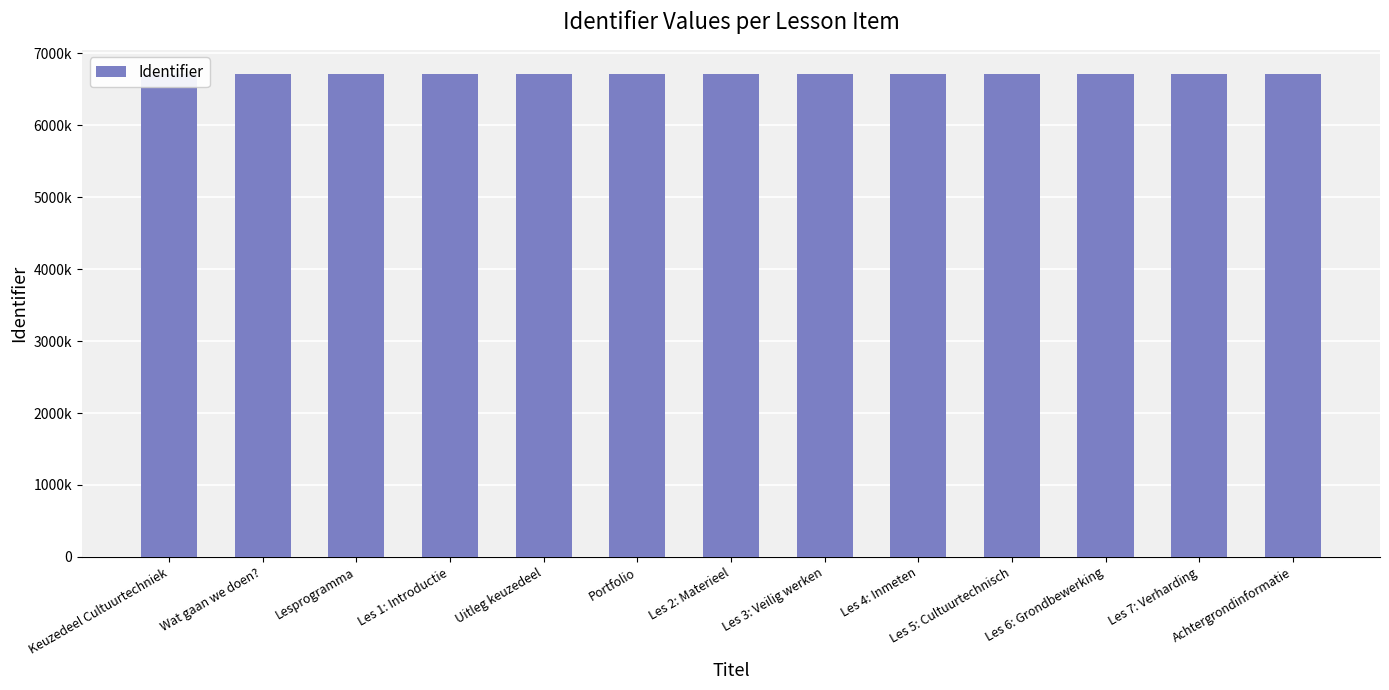

Reading left to right, transcribe all the data shown in this chart.

Keuzedeel Cultuurtechniek=6710113	Wat gaan we doen?=6710114	Lesprogramma=6710116	Les 1: Introductie=6710118	Uitleg keuzedeel=6710148	Portfolio=6710150	Les 2: Materieel=6710119	Les 3: Veilig werken=6710125	Les 4: Inmeten=6710129	Les 5: Cultuurtechnisch=6710136	Les 6: Grondbewerking=6710138	Les 7: Verharding=6710141	Achtergrondinformatie=6710154